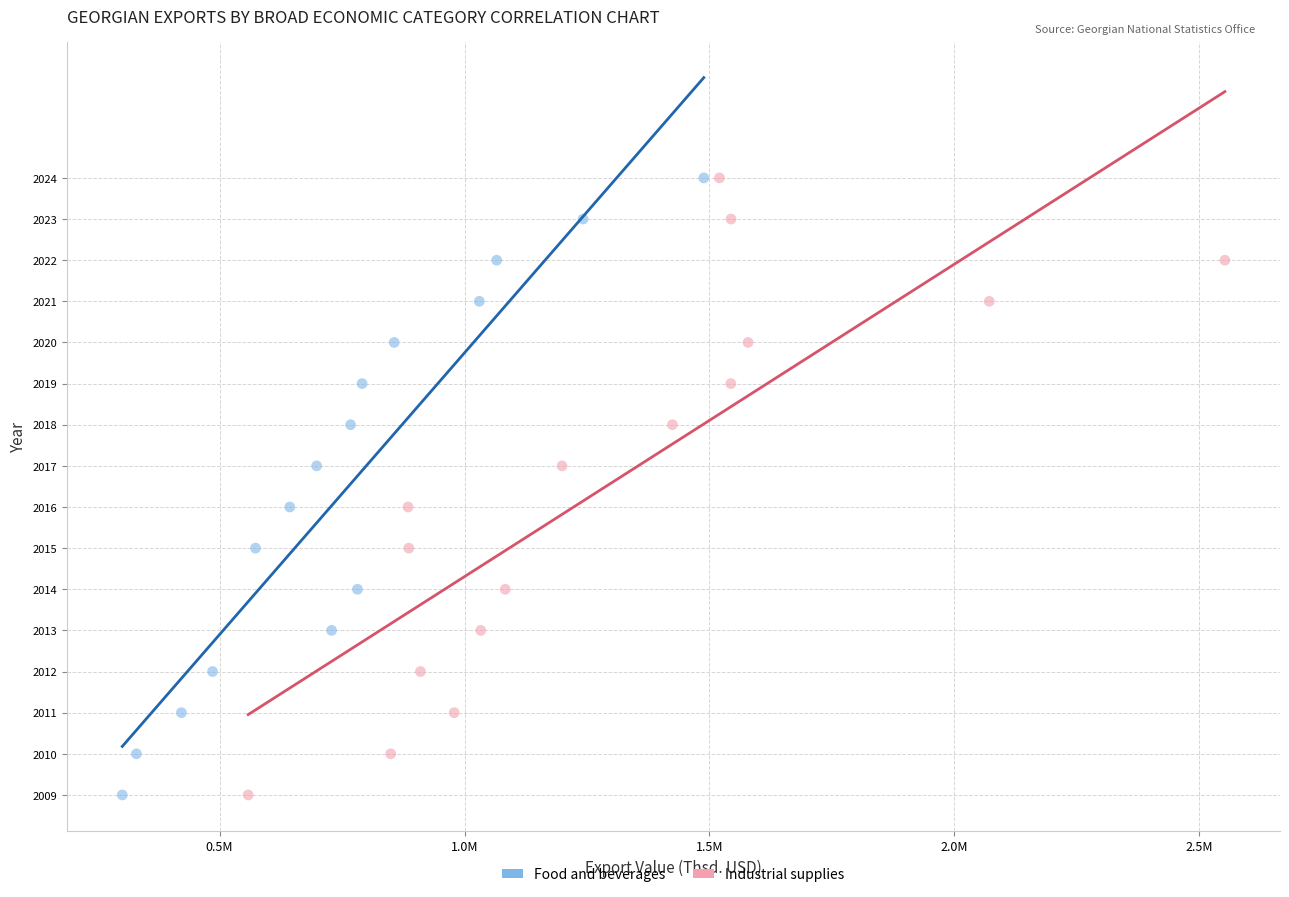

What are all the series names shown in the legend?

Food and beverages, Industrial supplies